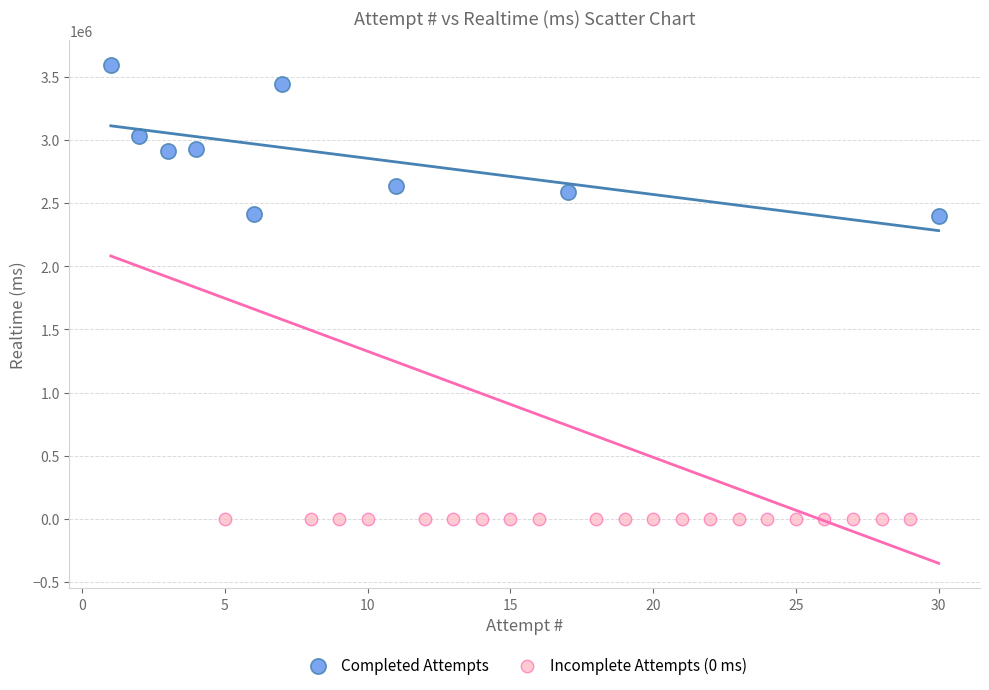

Which series reaches the minimum Y coordinate?

Incomplete Attempts (0 ms)